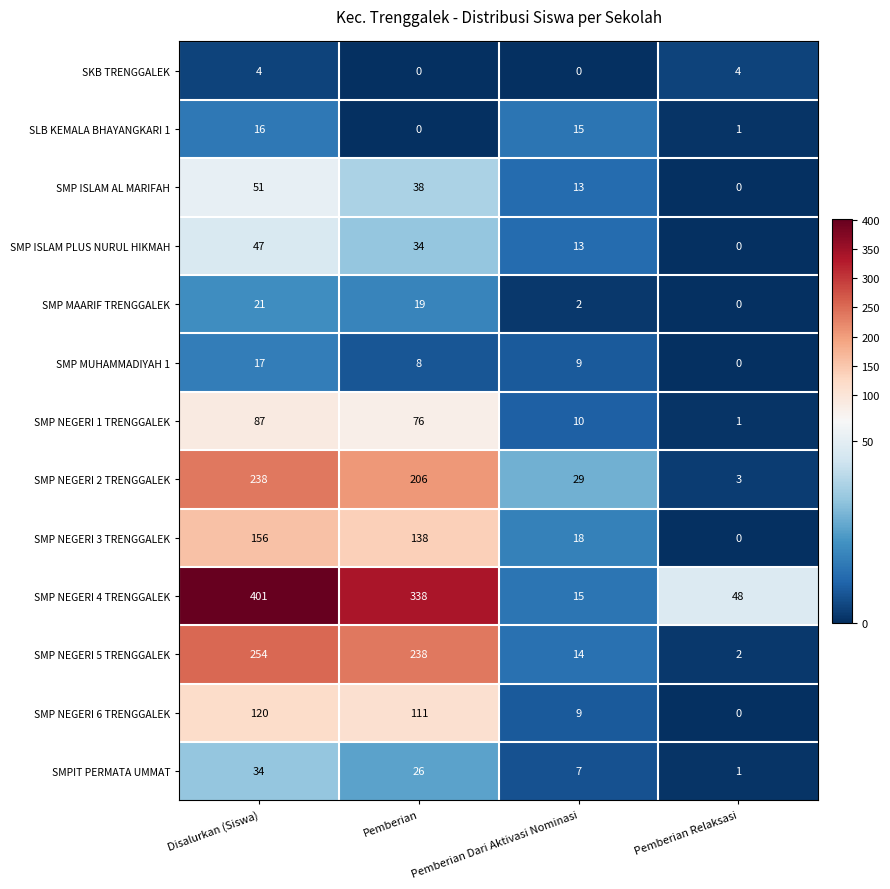

Which label corresponds to the largest value in the chart?

Disalurkan (Siswa)